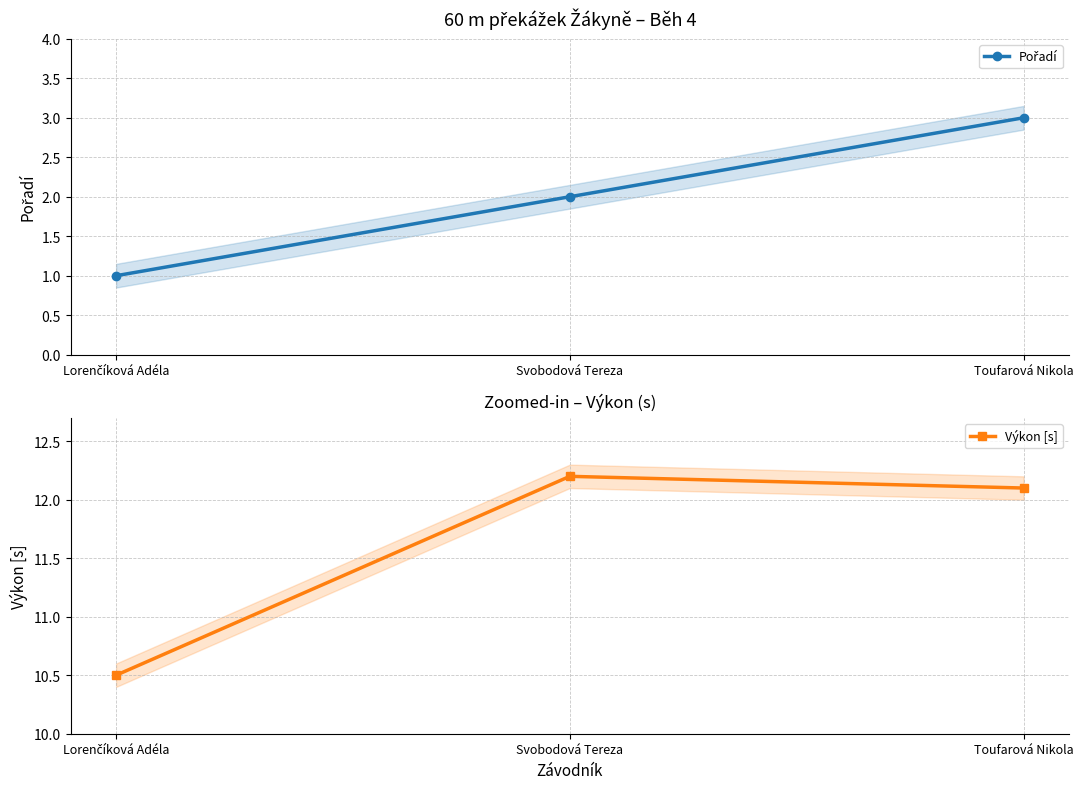

What is the highest value of the Pořadí series?

3.0